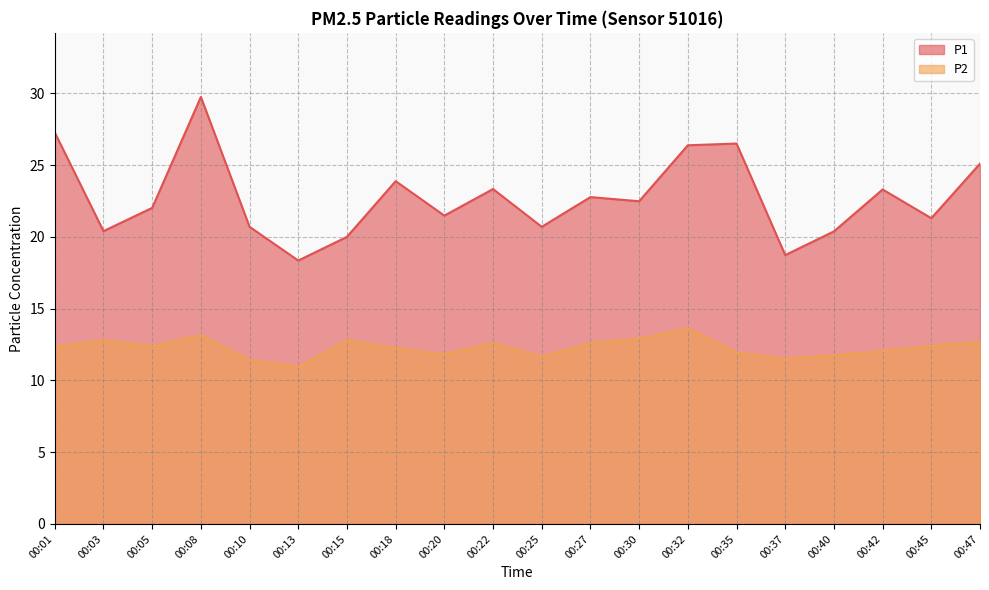

What is the spread (max minus min) of values at 00:18?

11.6